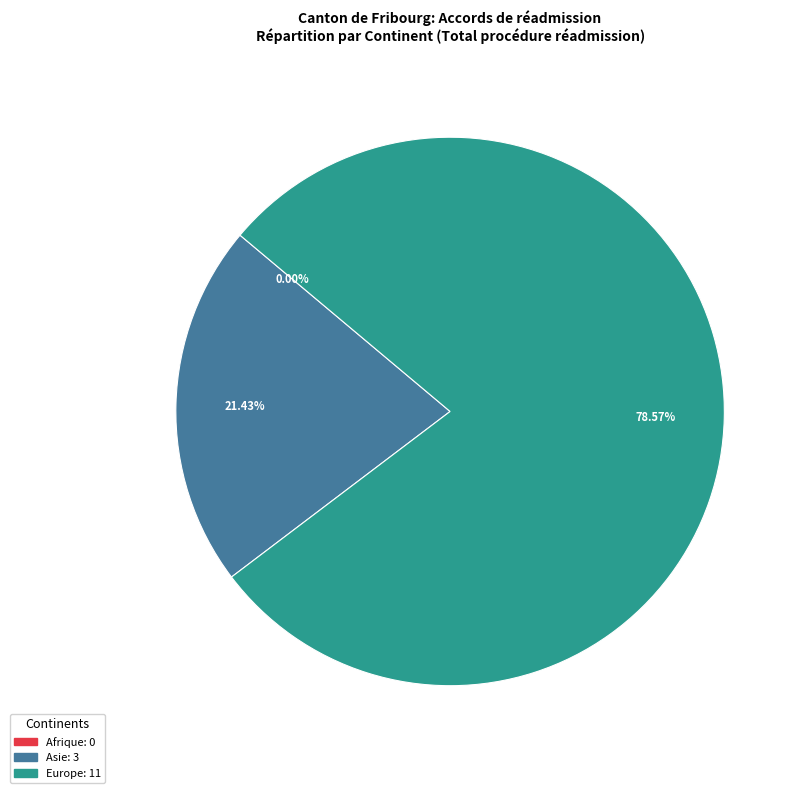

True or false: Europe accounts for 79% of the total.

True